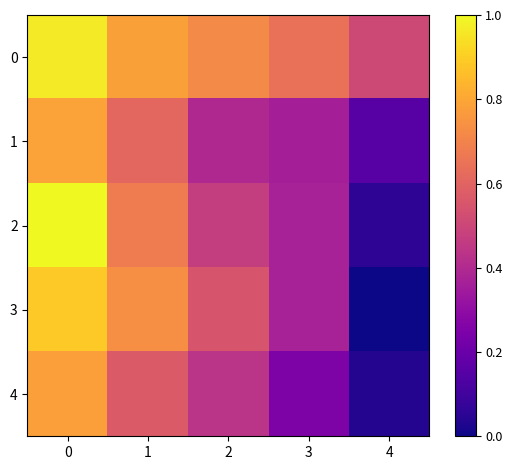

Which series changed the most between 3 and 4?

3